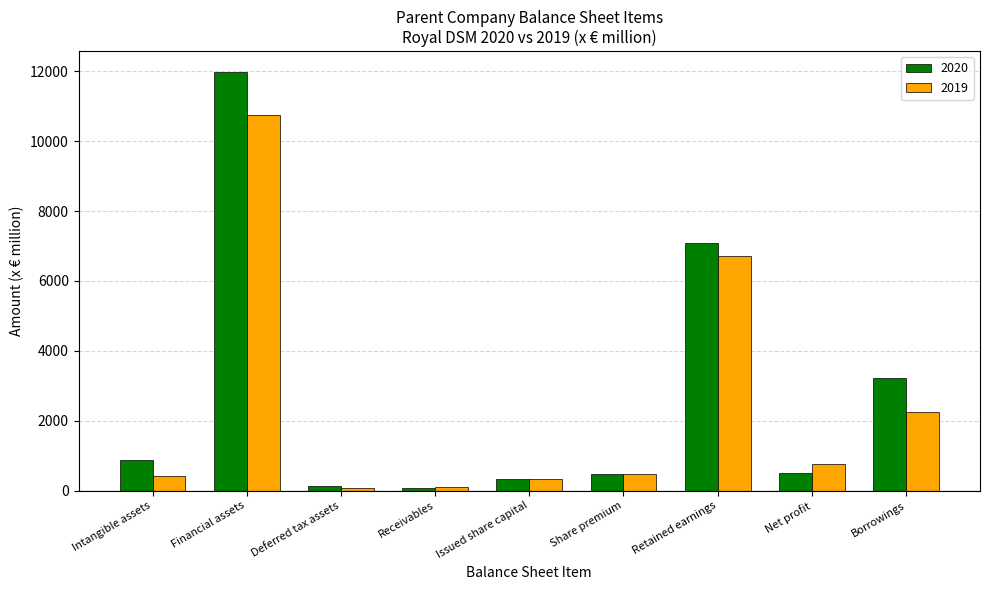

How many data points does each series have?

9